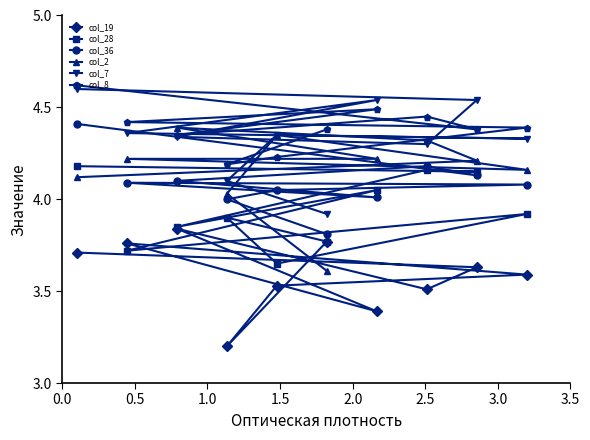

What is the minimum value shown in the chart?

3.2